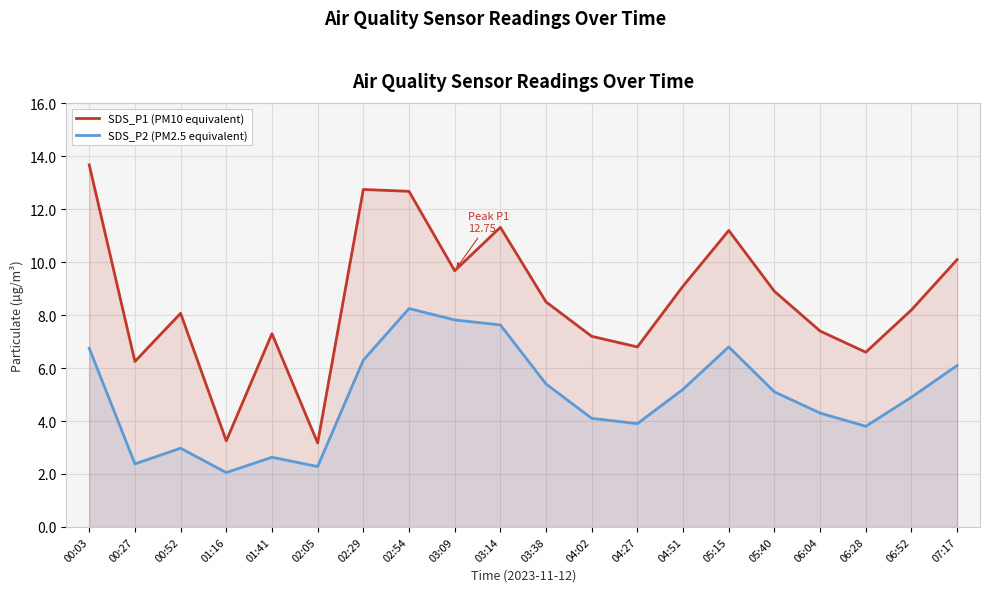

How many lines are shown in the chart?

2